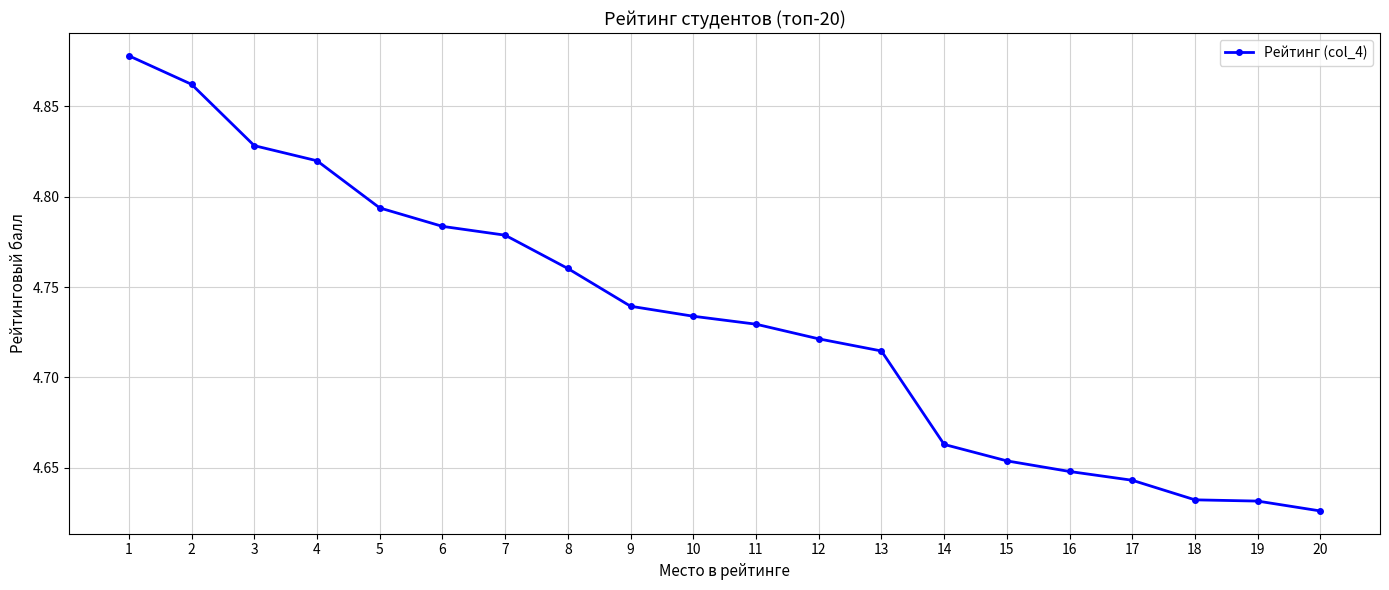

What is the change in value from 12 to 20?

-0.1